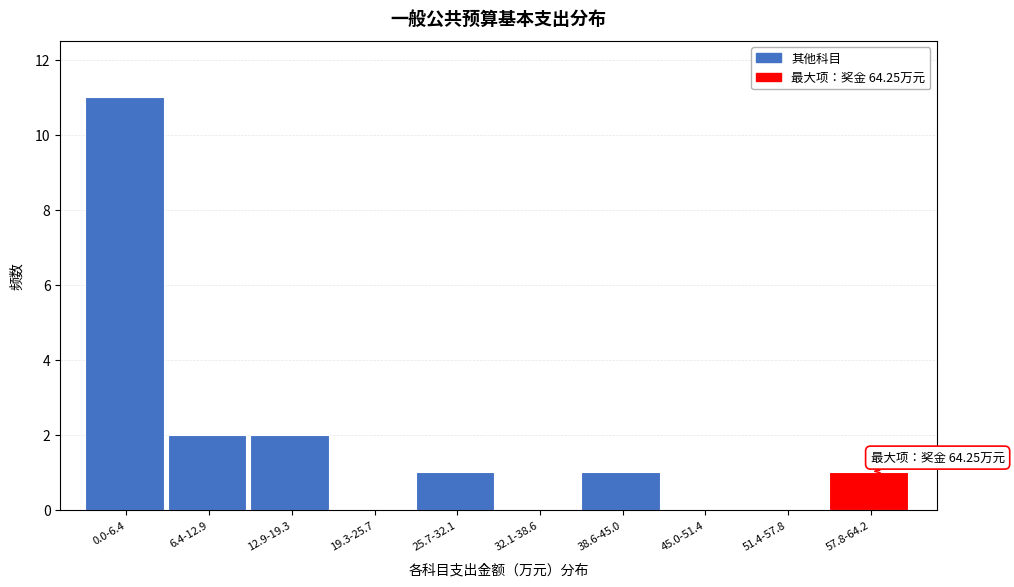

Reading left to right, extract all data points from this chart.

0.0-6.4=11	6.4-12.9=2	12.9-19.3=2	19.3-25.7=0	25.7-32.1=1	32.1-38.6=0	38.6-45.0=1	45.0-51.4=0	51.4-57.8=0	57.8-64.2=1